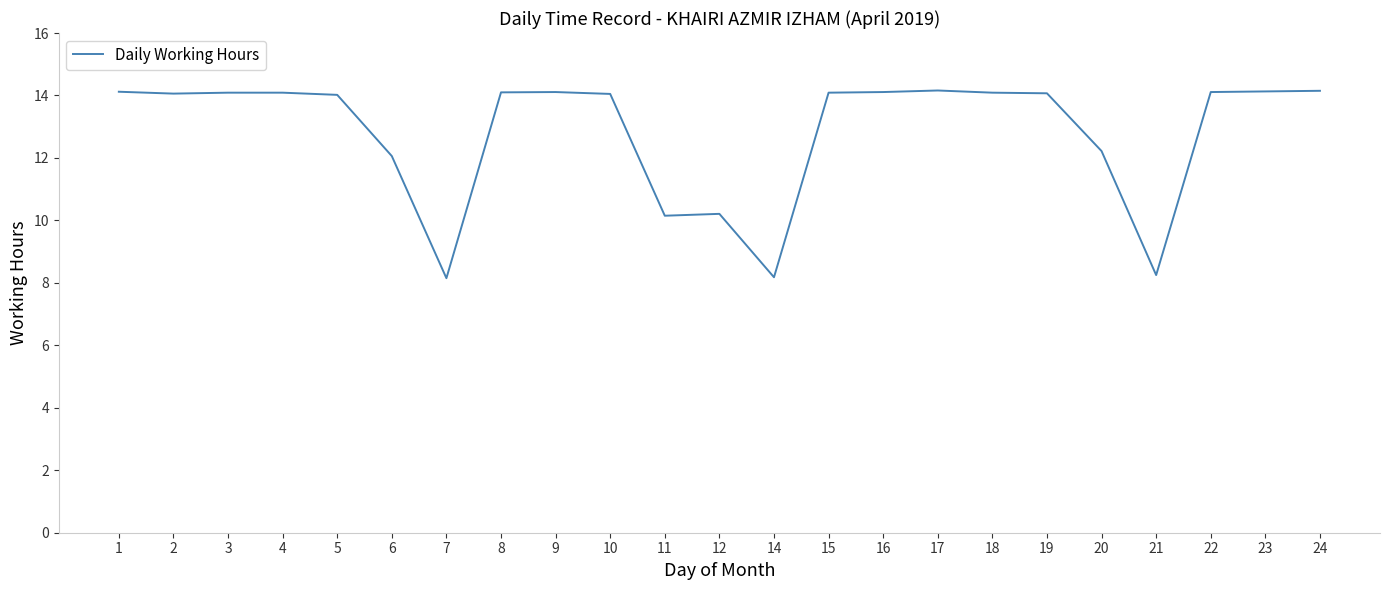

The chart shows a value of 14.1 at 3. True or false?

True